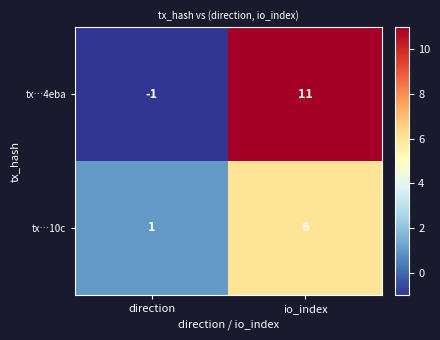

The value of tx…4eba at io_index is 15. True or false?

False